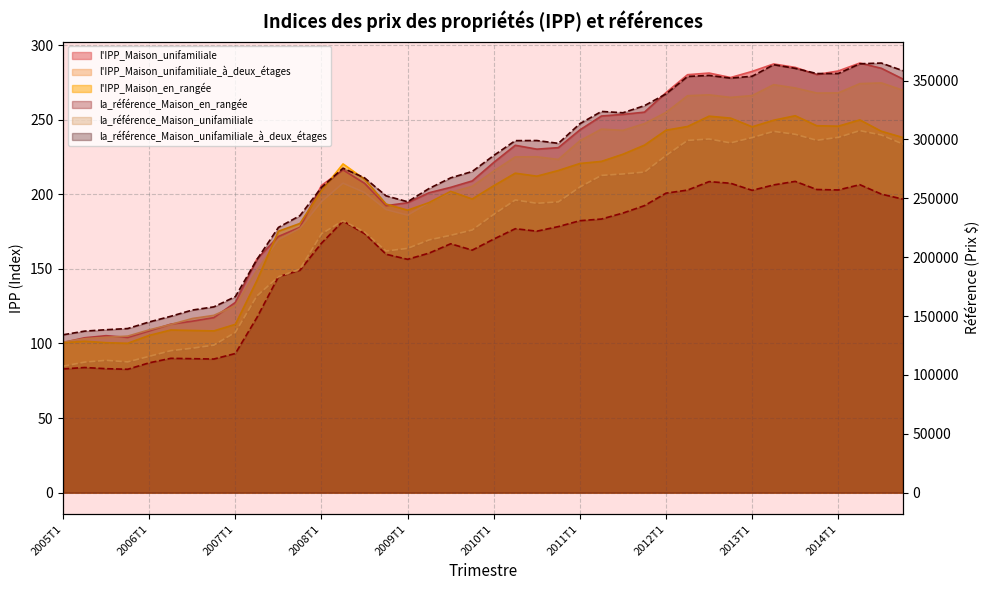

Which series ends up on top after the final intersection of l'IPP_Maison_unifamiliale and l'IPP_Maison_unifamiliale_à_deux_étages?

l'IPP_Maison_unifamiliale